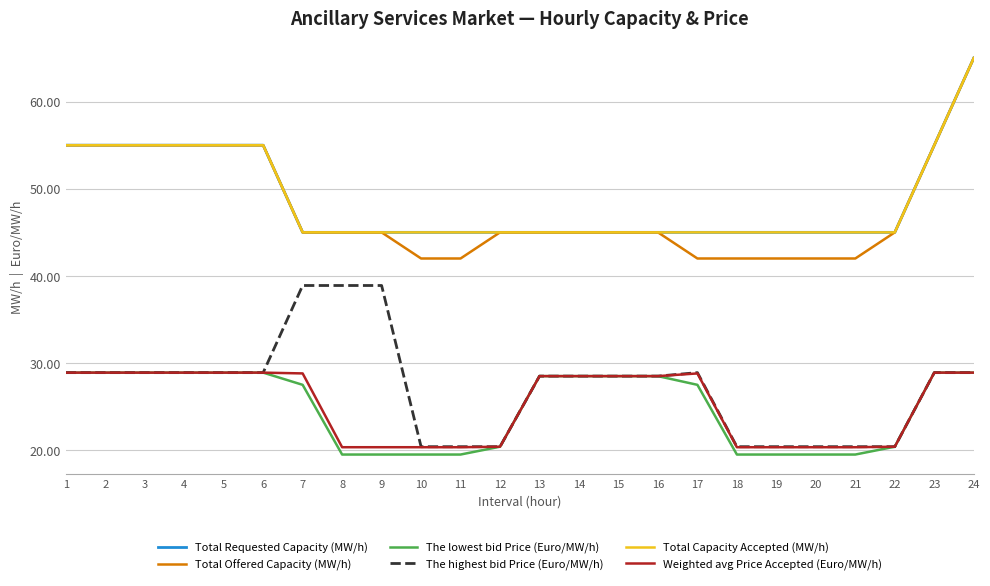

Does the chart display data point markers on the line(s)?

No